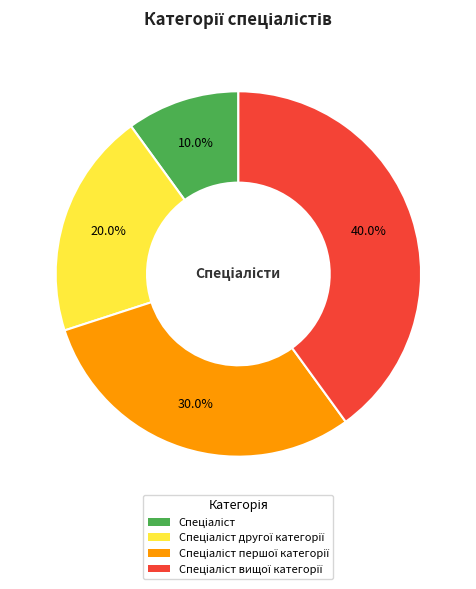

Does any single category account for the majority?

No